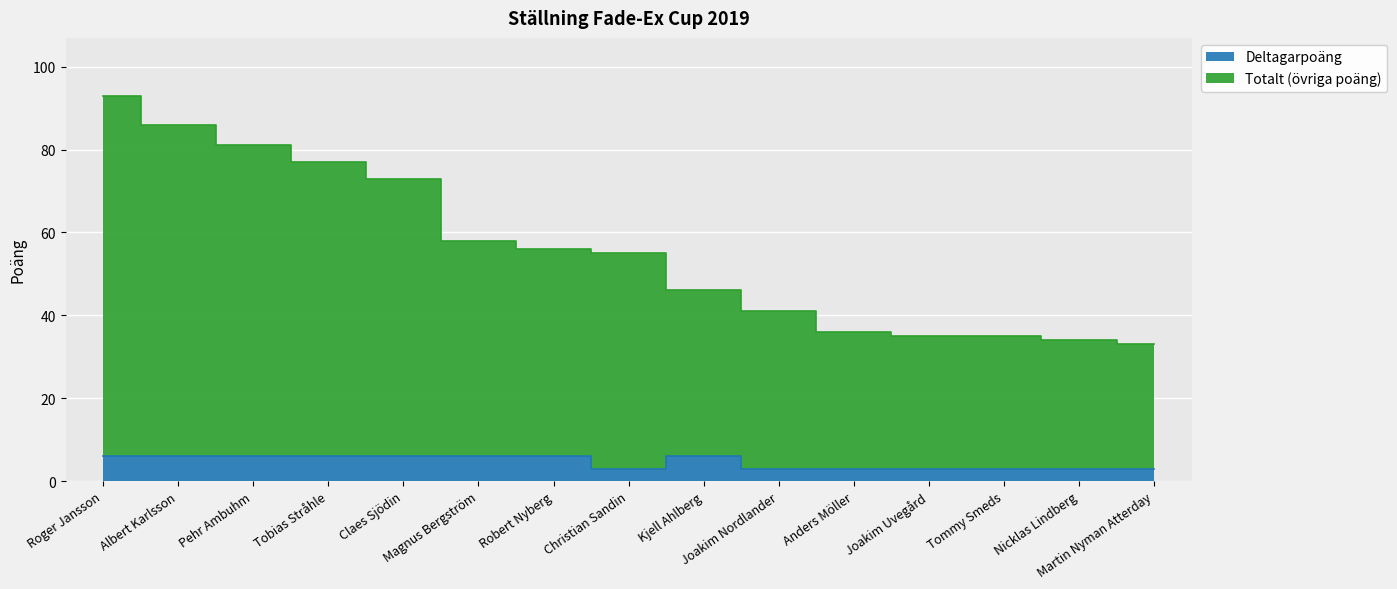

Rank the series by their average value, from highest to lowest.

Totalt, Deltagarpoäng